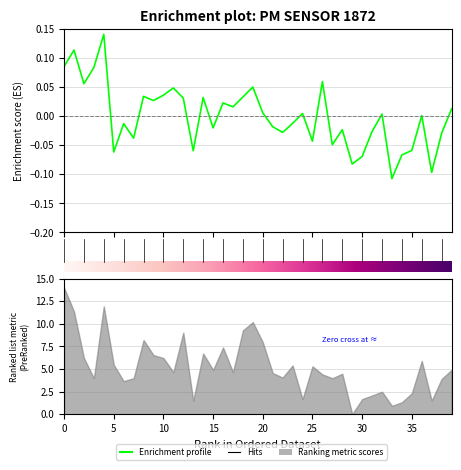

How many points are higher than both their immediate neighbors (excluding endpoints)?

13